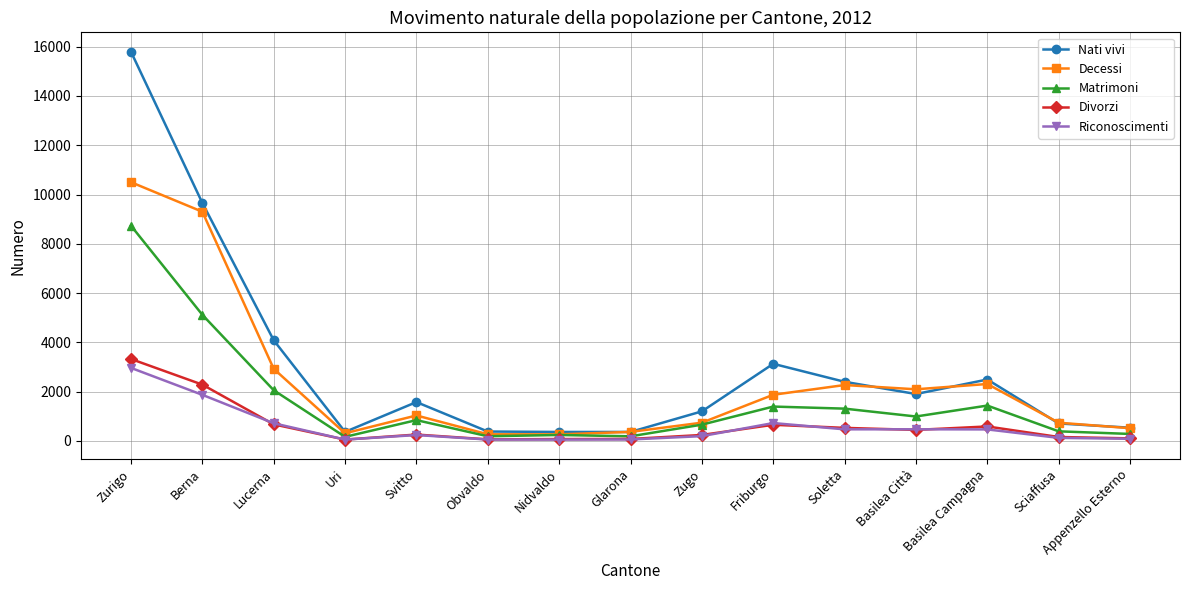

True or false: Divorzi has more than 0 points higher than both neighbors.

True